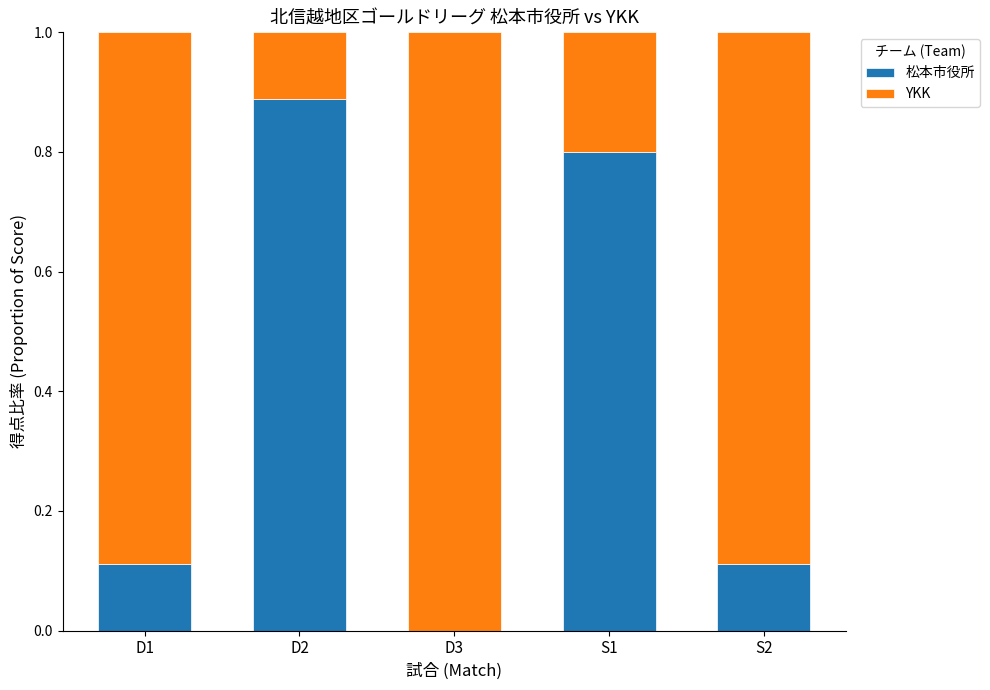

Which category has the highest value in the 松本市役所 series?

D2